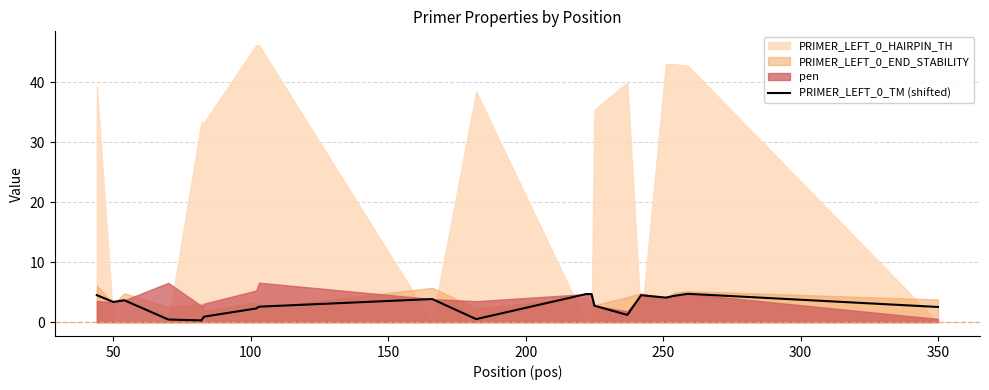

Reading right to left, list all the values displayed in this chart.

2.5	4.7	4.4	4.1	4.5	1.2	2.7	4.7	4.7	4.7	0.5	3.9	2.6	2.3	0.9	0.3	0.4	3.6	3.4	4.5